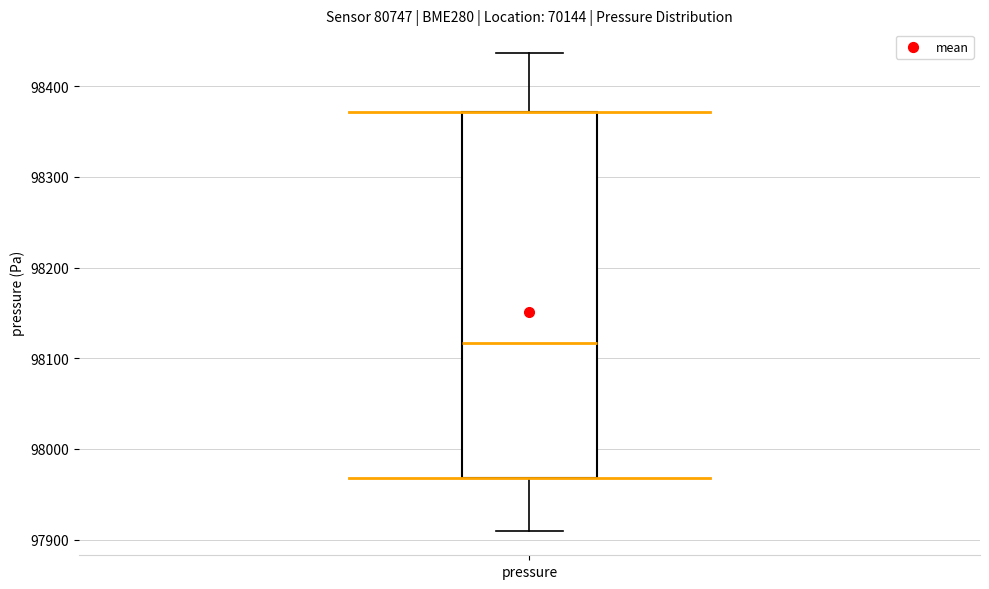

Transcribe this box plot: give where the median line is, the range the box spans, and where the two whiskers end, as read against the y-axis. The values are not printed on the chart, so give them approximately, as read against the axis.

median 98120, box 97970 to 98370, whiskers 97910 to 98440